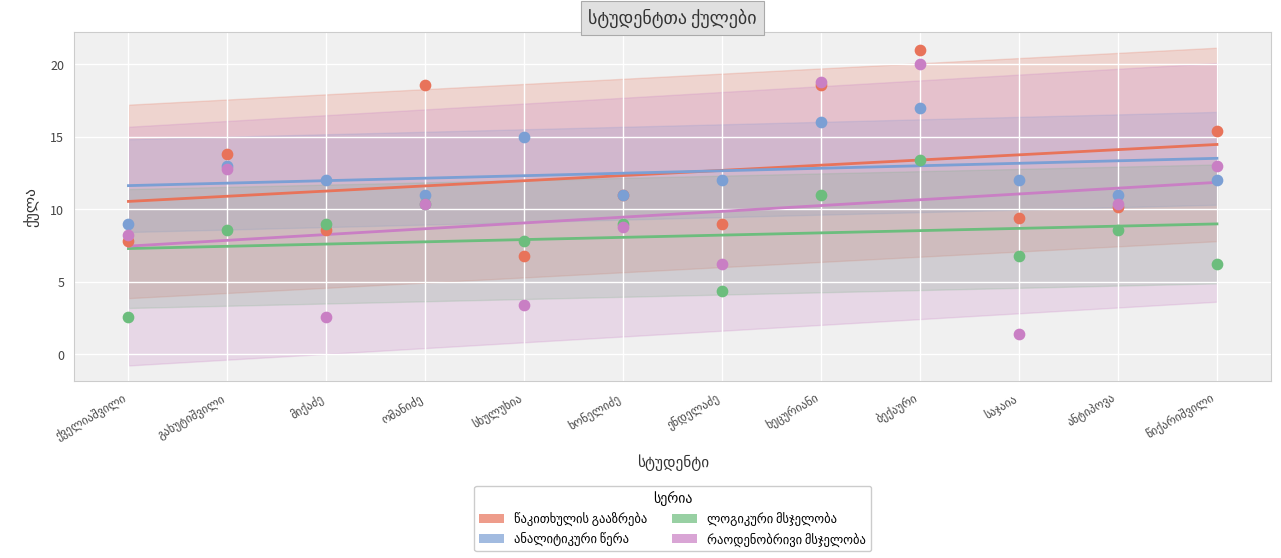

At which category is the sum across all series the highest?

ბექაური